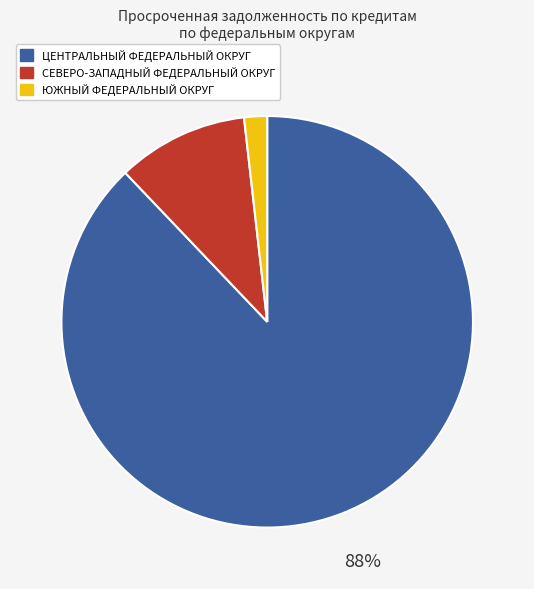

Which category has the biggest portion of the pie?

ЦЕНТРАЛЬНЫЙ ФЕДЕРАЛЬНЫЙ ОКРУГ